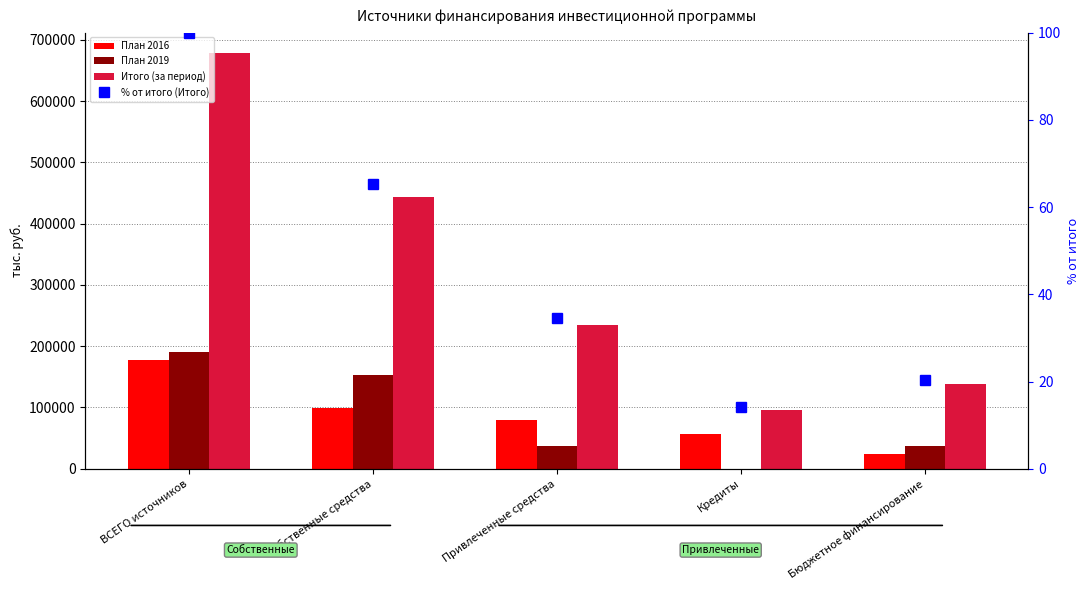

Which has a higher value, Кредиты or Собственные средства?

Собственные средства